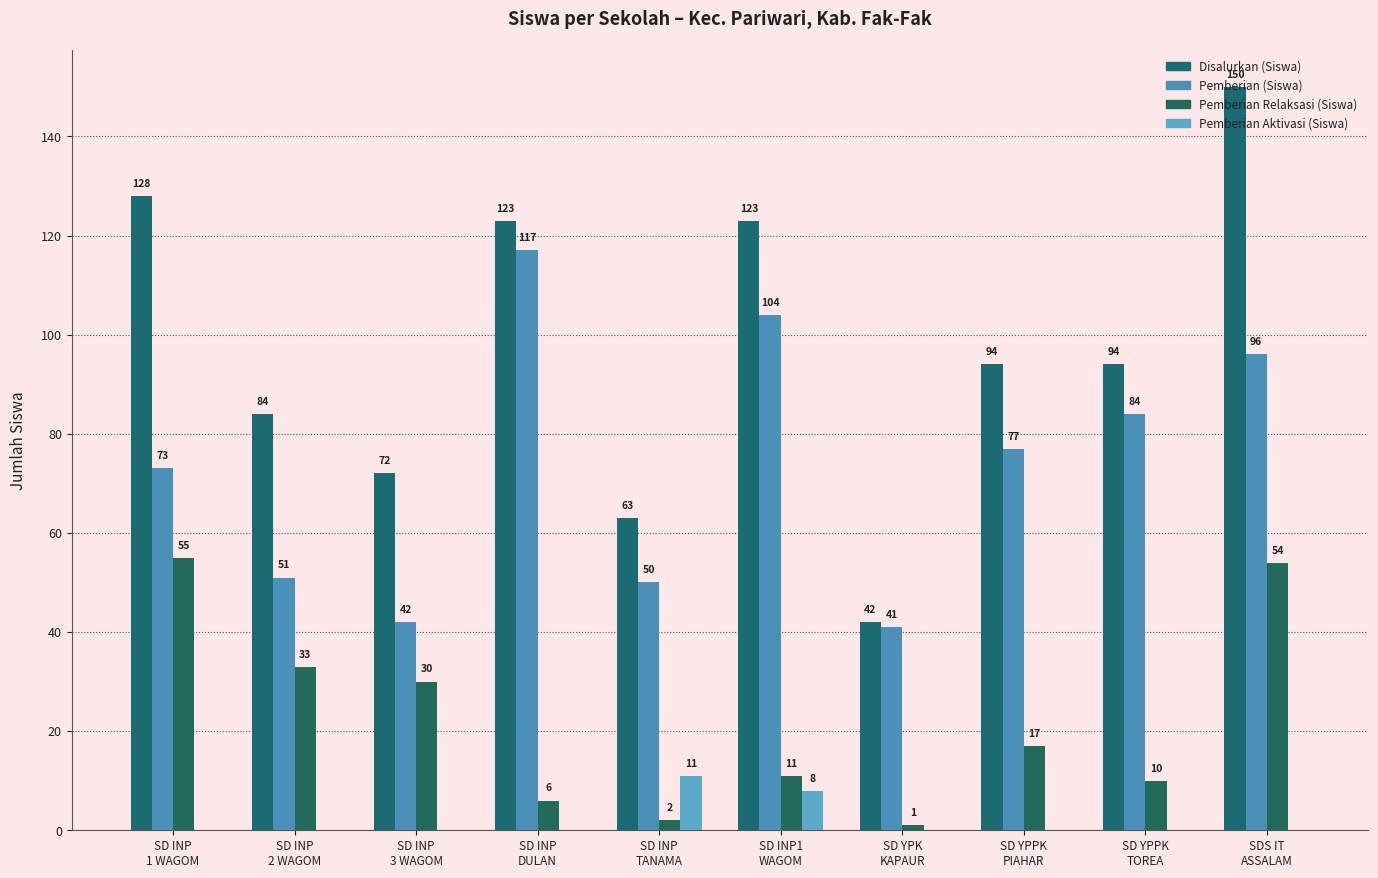

What is the label of the 4th bar from the left?

SD INP
DULAN